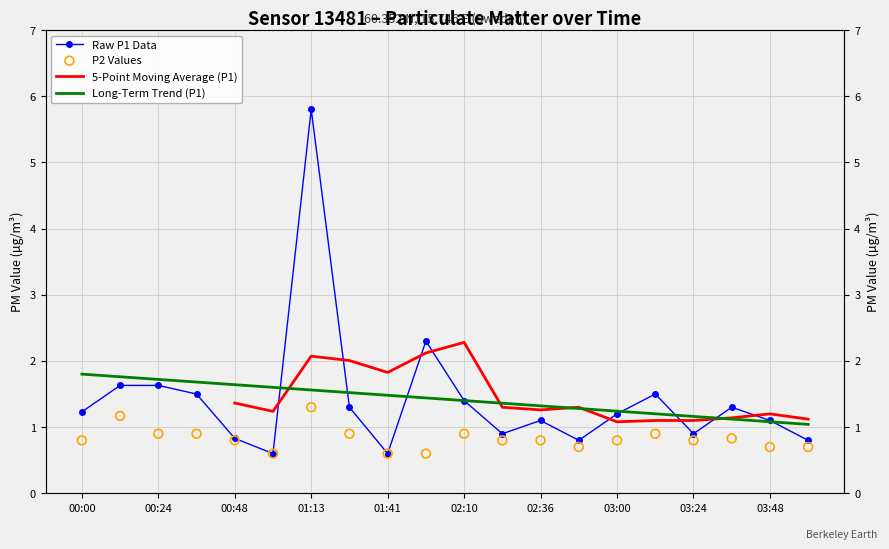

What are all the series names shown in the legend?

Raw P1 Data, 5-Point Moving Average (P1), Long-Term Trend (P1), P2 Values